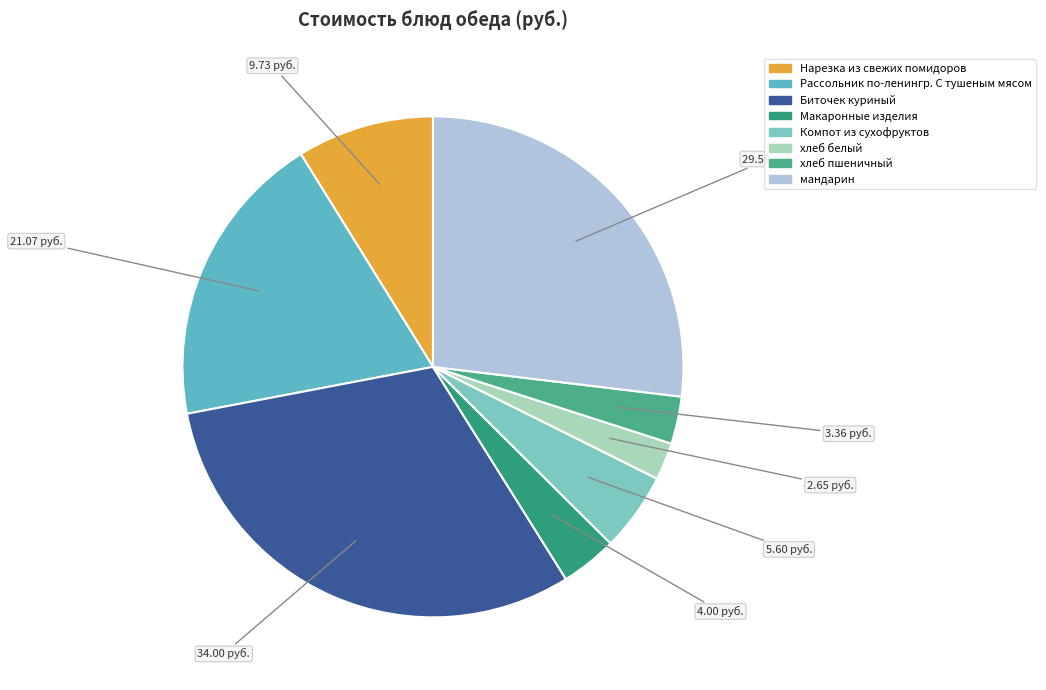

To the nearest percent, what portion does хлеб пшеничный represent?

3%